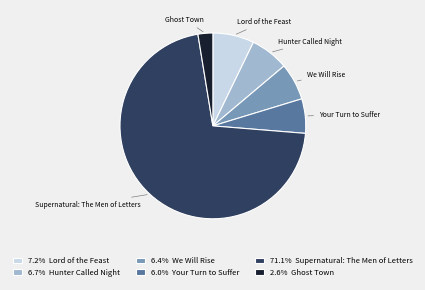

True or false: Hunter Called Night accounts for 7% of the total.

True